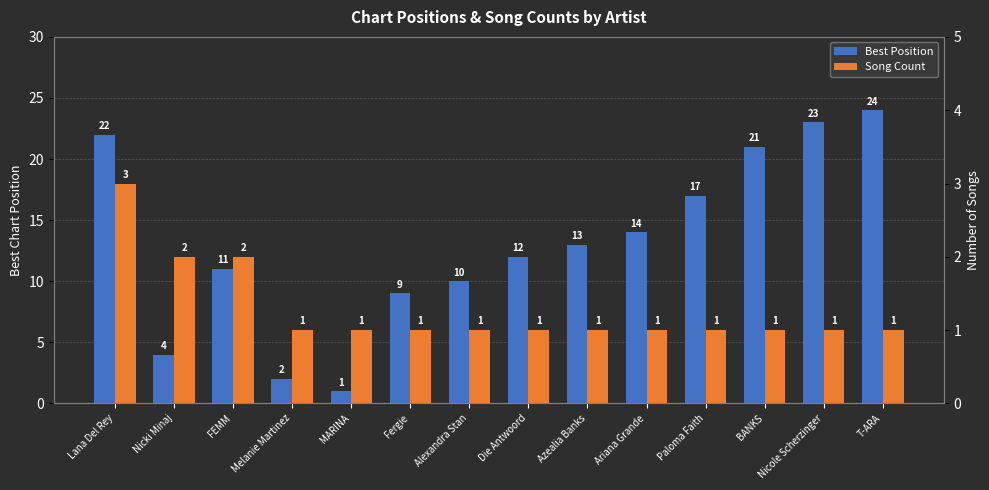

Reading left to right, list all the values displayed in this chart.

Best Position: Lana Del Rey=22	Nicki Minaj=4	FEMM=11	Melanie Martinez=2	MARINA=1	Fergie=9	Alexandra Stan=10	Die Antwoord=12	Azealia Banks=13	Ariana Grande=14	Paloma Faith=17	BANKS=21	Nicole Scherzinger=23	T-ARA=24
Song Count: Lana Del Rey=3	Nicki Minaj=2	FEMM=2	Melanie Martinez=1	MARINA=1	Fergie=1	Alexandra Stan=1	Die Antwoord=1	Azealia Banks=1	Ariana Grande=1	Paloma Faith=1	BANKS=1	Nicole Scherzinger=1	T-ARA=1